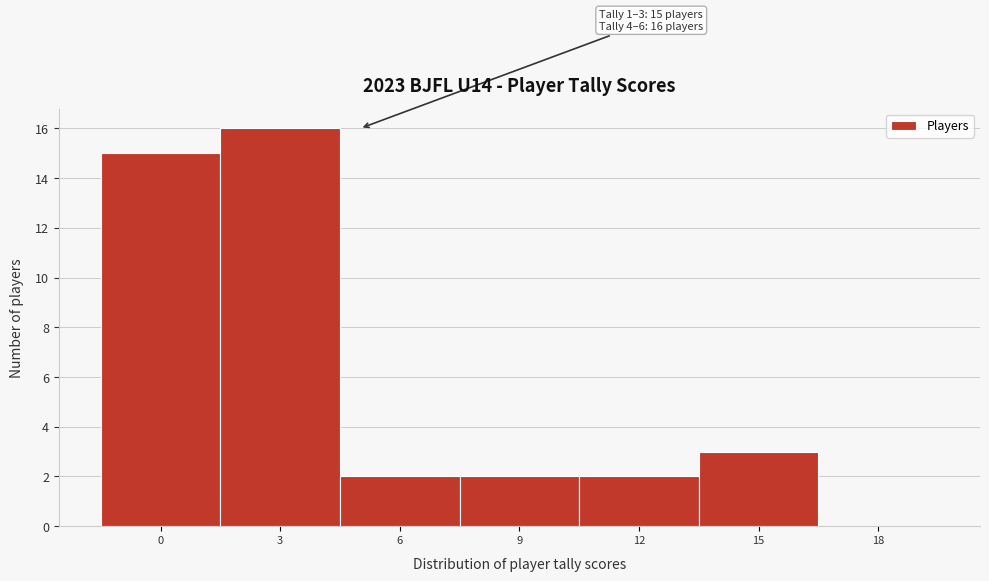

Reading left to right, transcribe all the data shown in this chart.

0=15	3=16	6=2	9=2	12=2	15=3	18=0